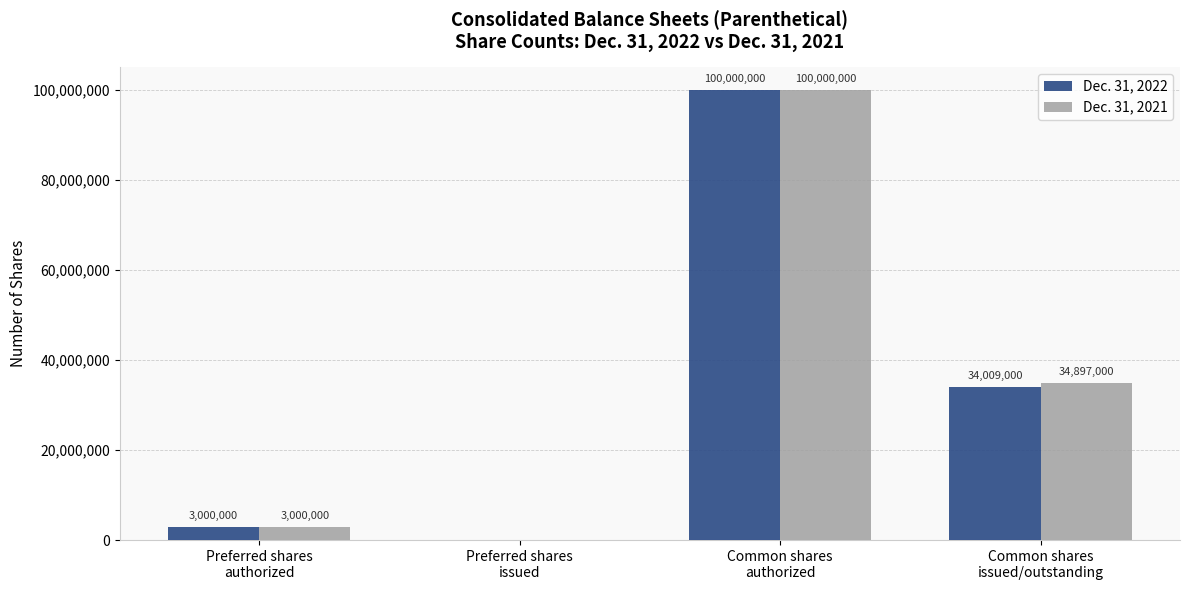

Does the chart contain stacked bars?

No